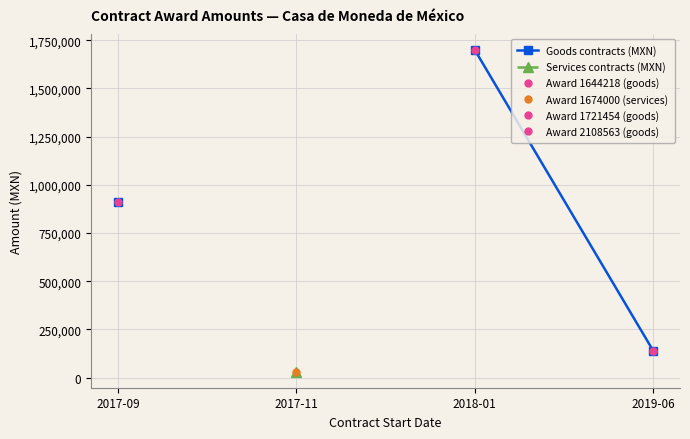

At how many categories does at least one series exceed 226941?

2